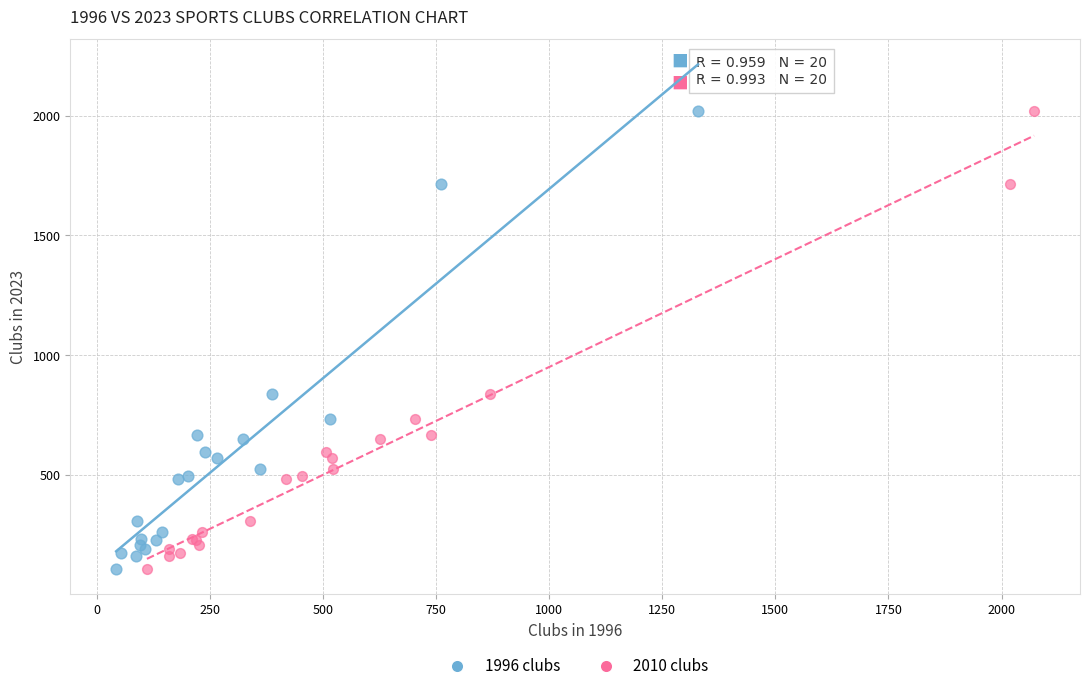

What are all the series names shown in the legend?

1996 clubs, 2010 clubs